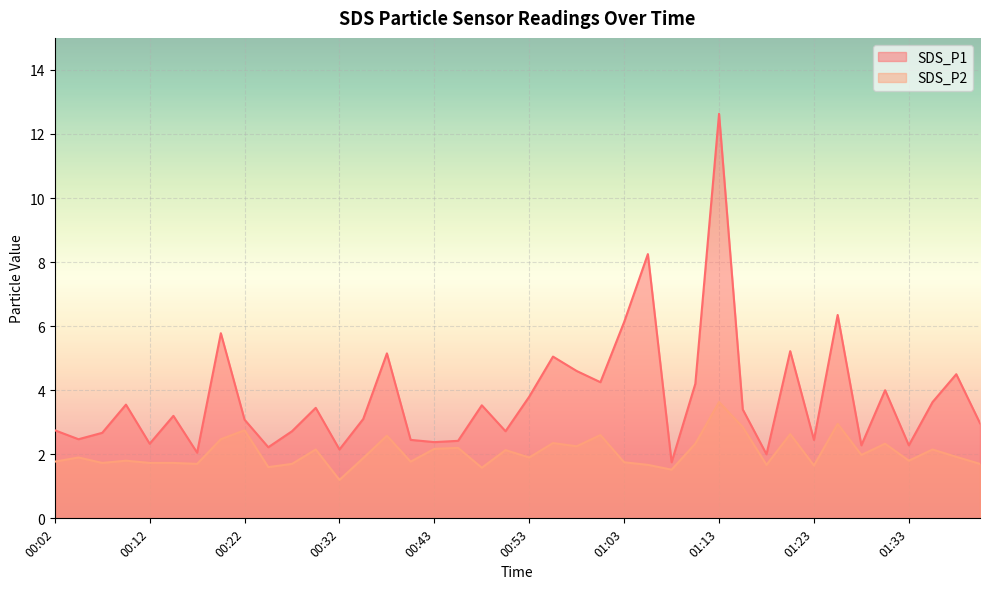

Does the chart display data point markers on the line(s)?

No